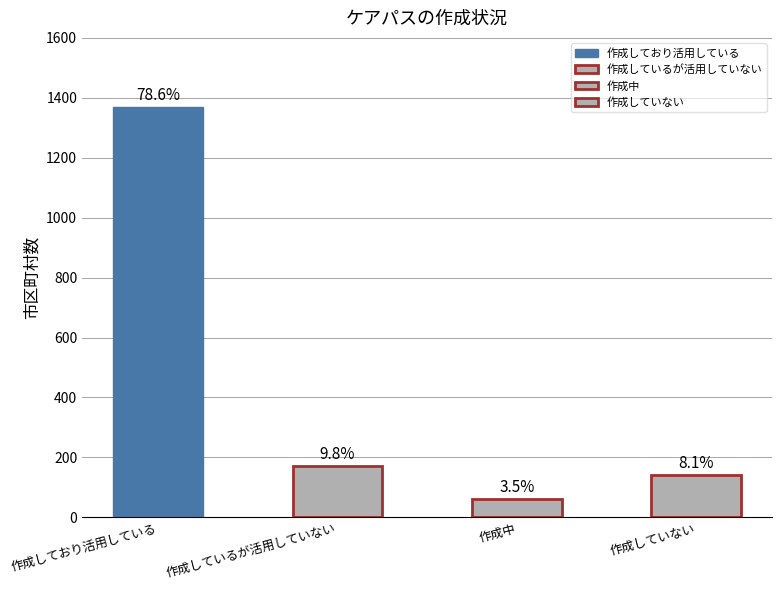

What is the label of the 2nd bar from the right?

作成中